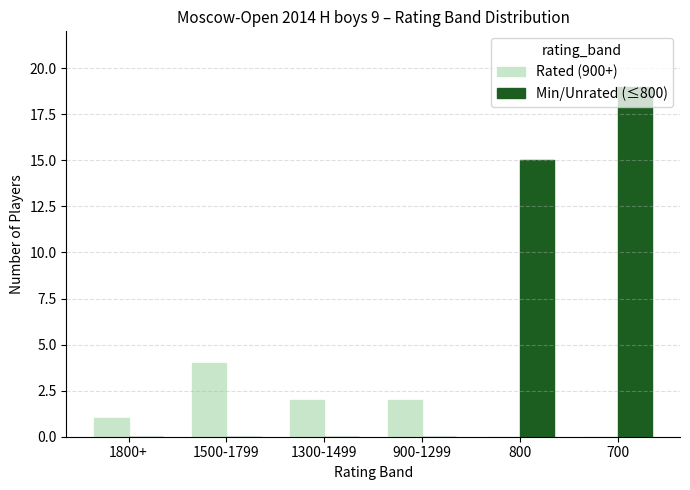

Which category has the highest value across all series?

700